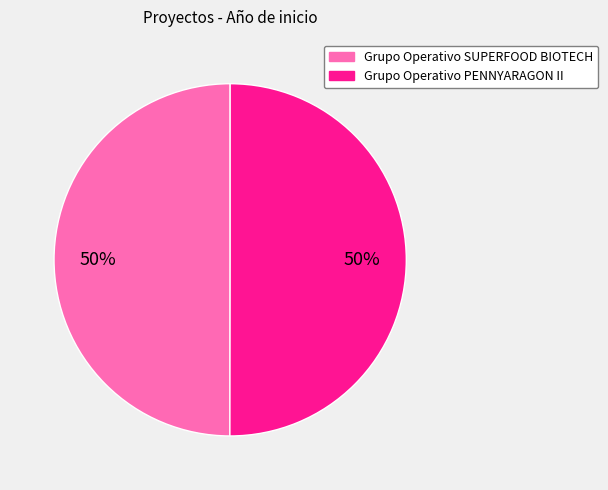

To the nearest percent, what portion does Grupo Operativo PENNYARAGON II represent?

50%